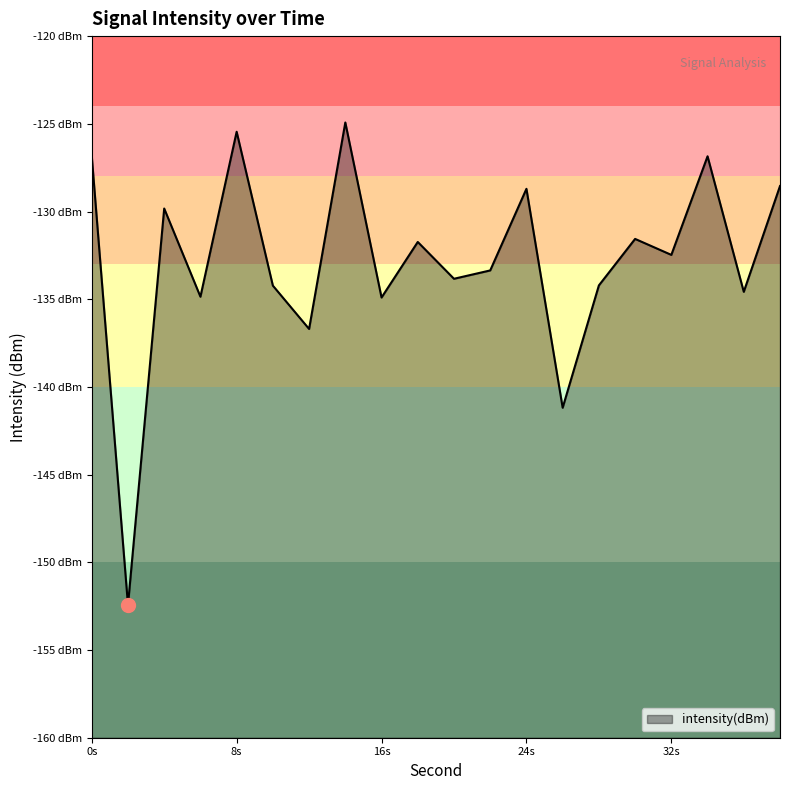

Rank the categories by value from lowest to highest.

2, 26, 12, 16, 6, 36, 10, 28, 20, 22, 32, 18, 30, 4, 24, 38, 34, 0, 8, 14